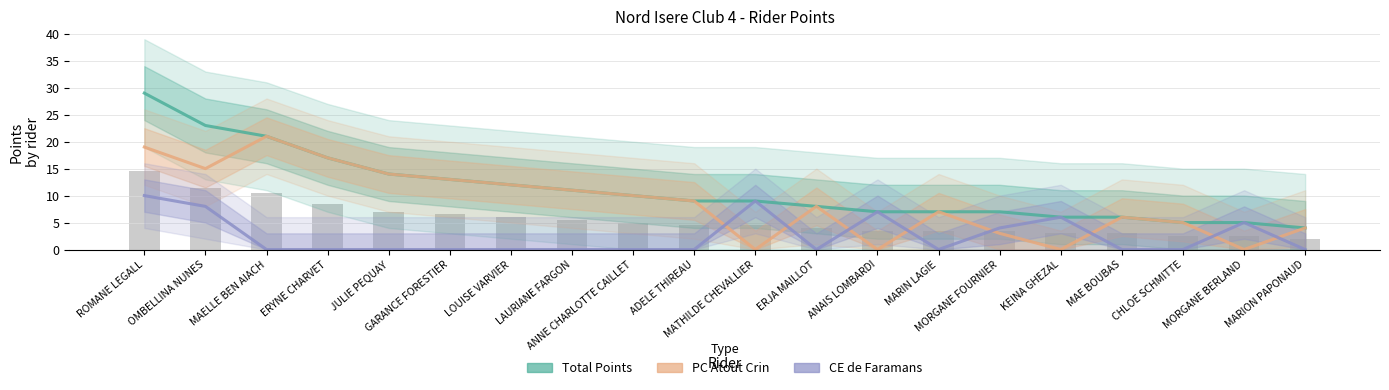

The value of CE de Faramans at ANAIS LOMBARDI is 7. True or false?

True